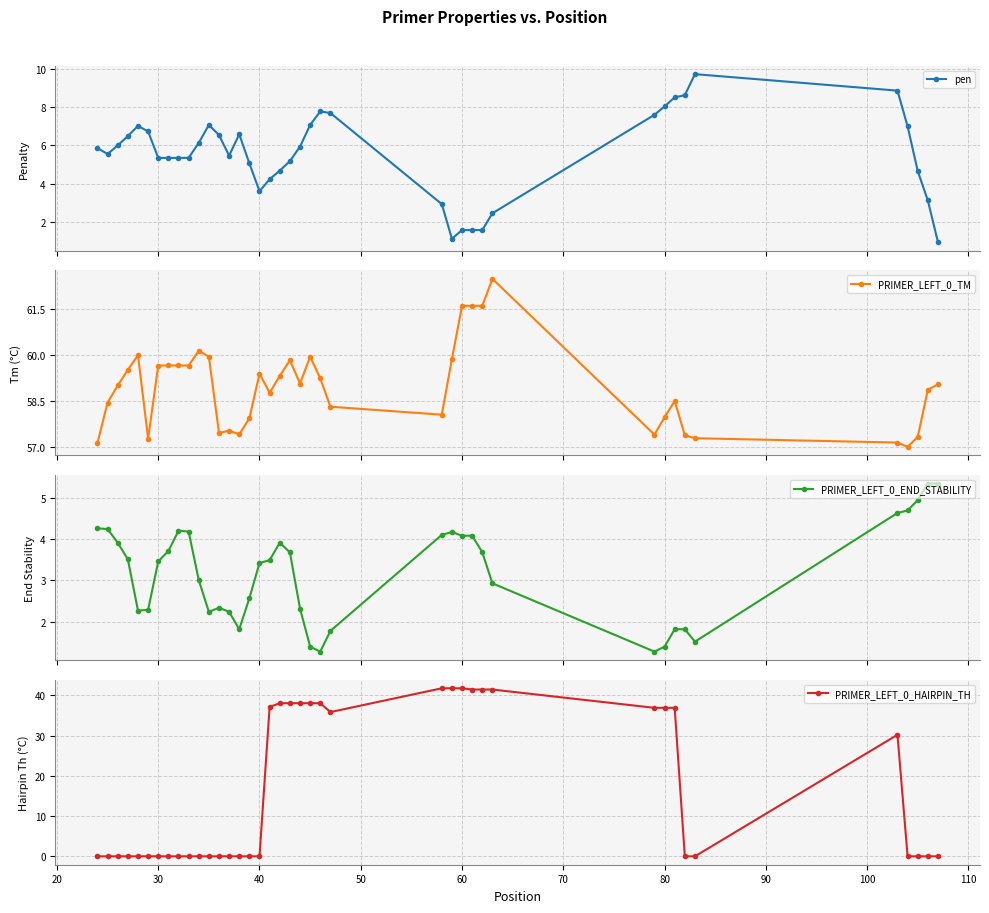

At how many categories does at least one series exceed 14?

40